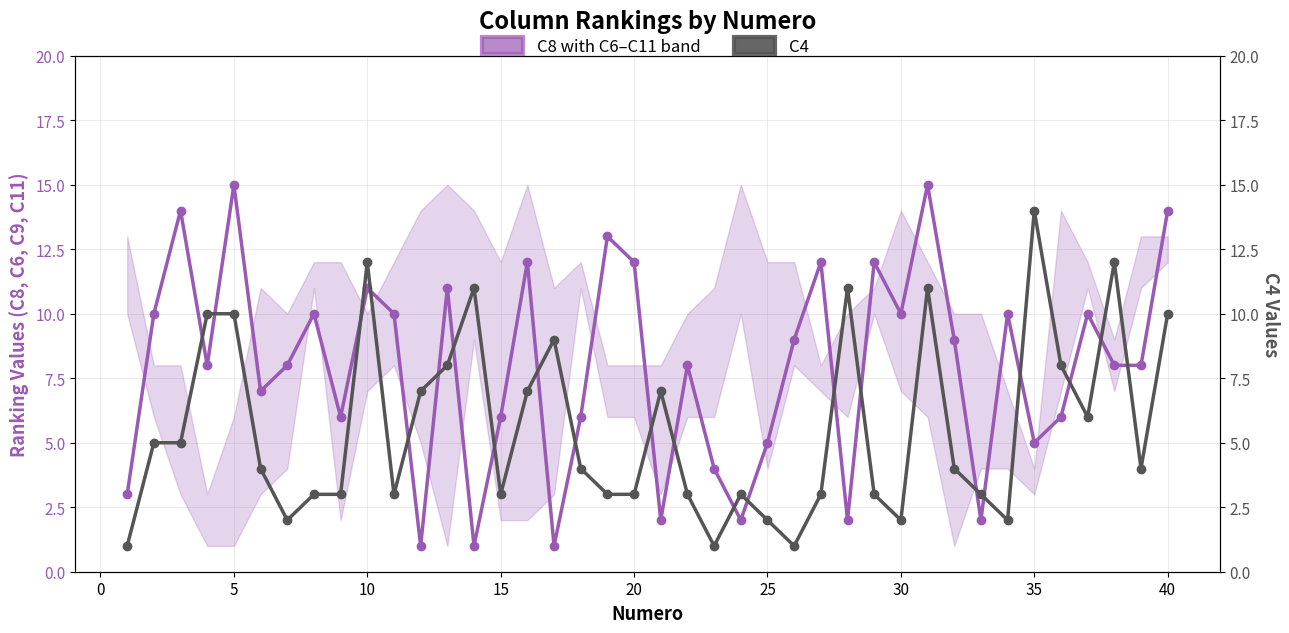

How many categories are shown in the chart?

40